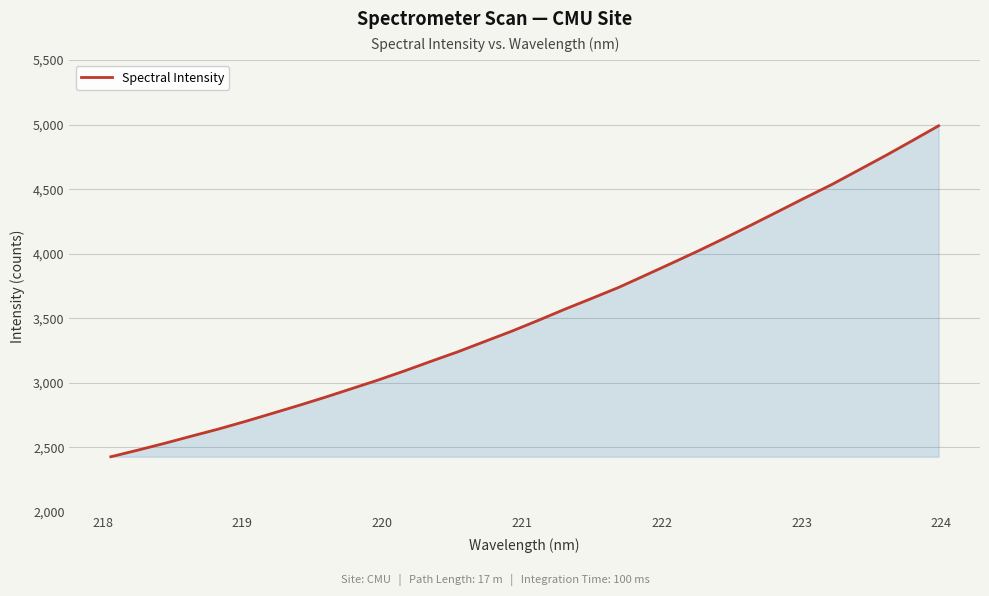

What is the maximum value shown in the chart?

4990.5